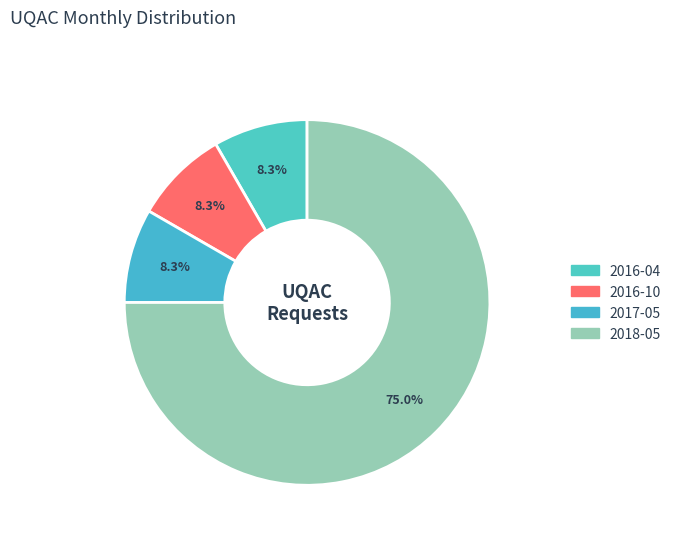

Which category has the smallest portion of the pie?

2016-04